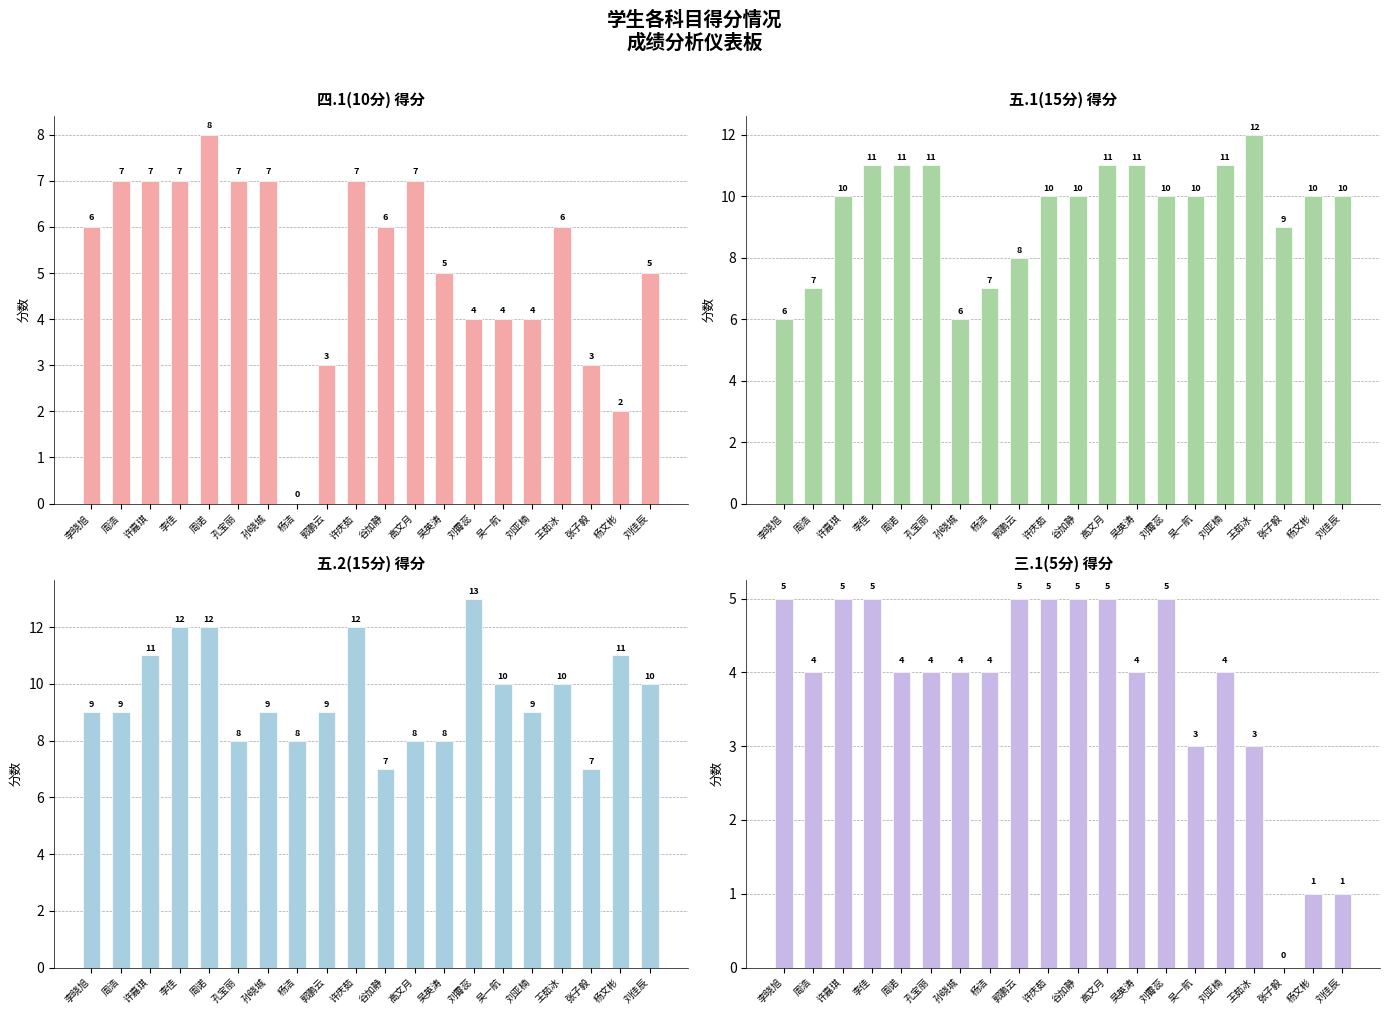

True or false: 五.2(15分) has a value of 12 at 张子毅.

False